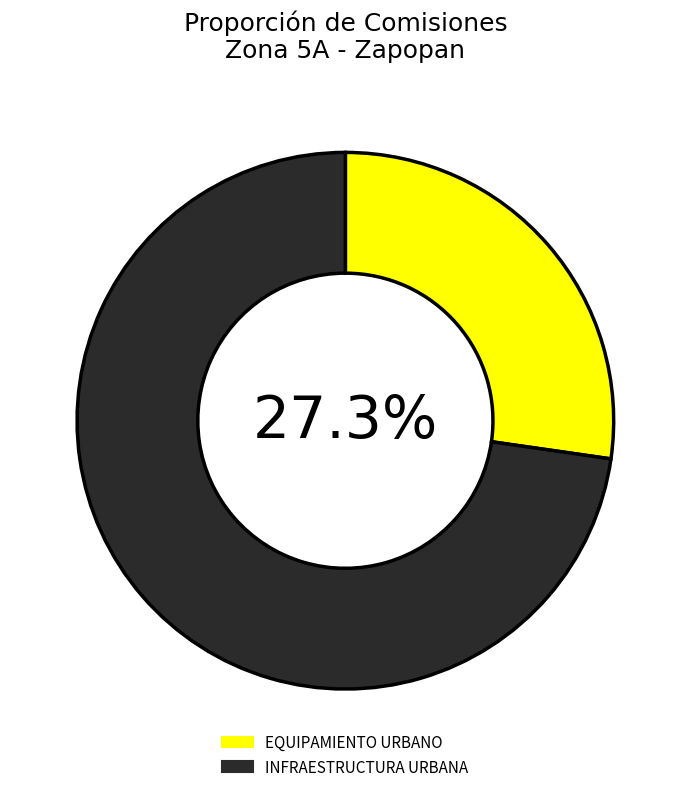

To the nearest percent, what is the average slice percentage?

50%